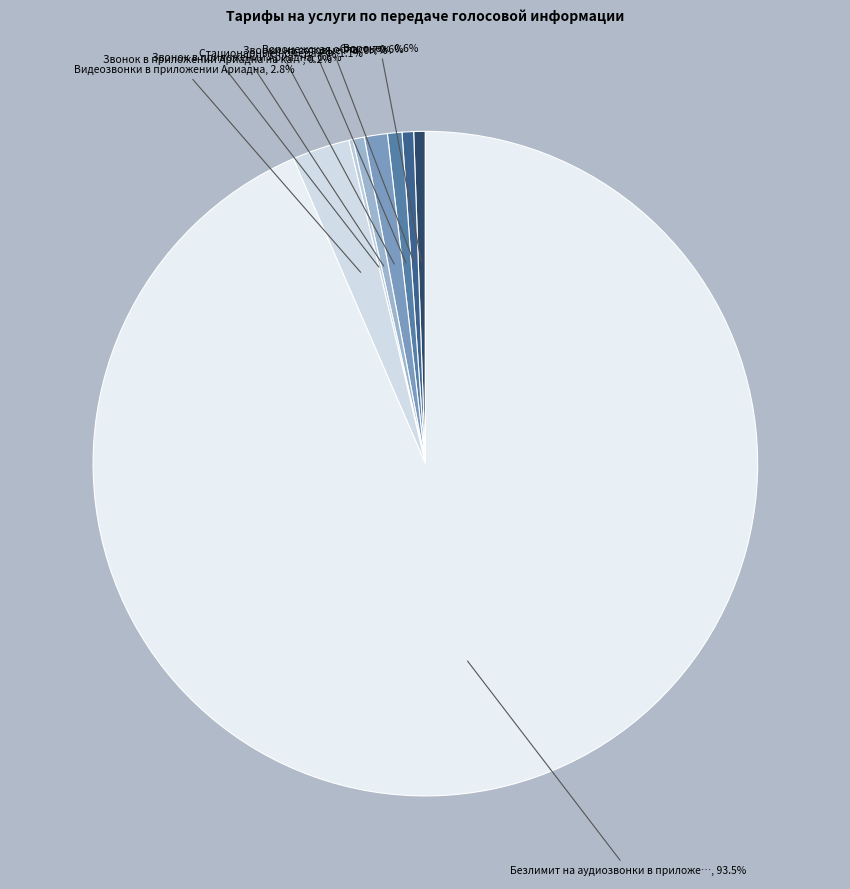

What is the largest slice in the pie chart?

Безлимит на аудиозвонки в приложении Ариадна